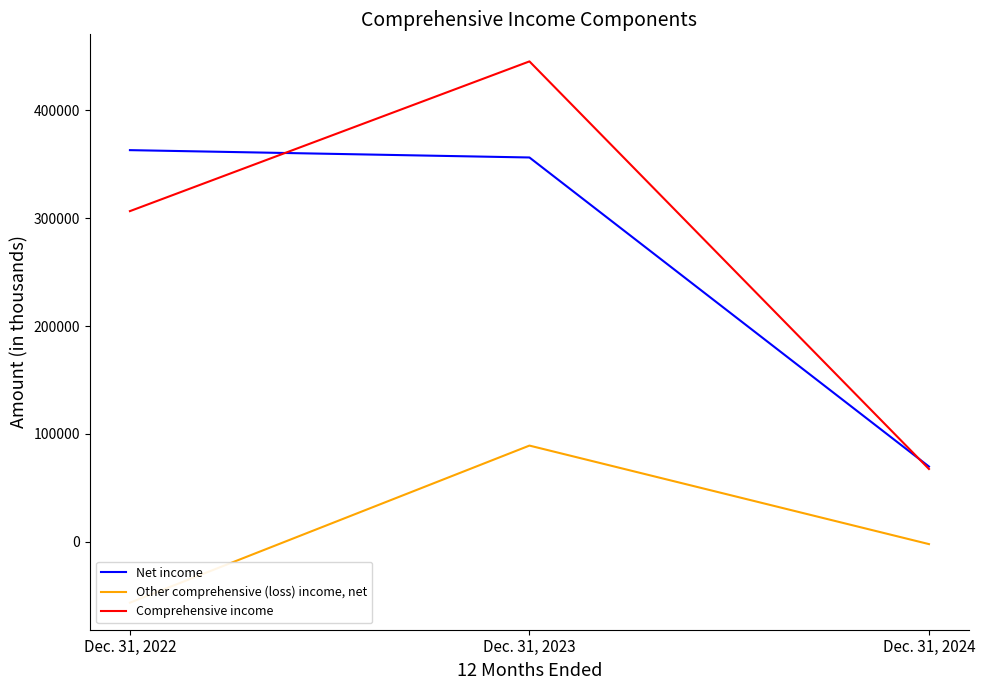

What is the total value across all series at Dec. 31, 2024?

134822